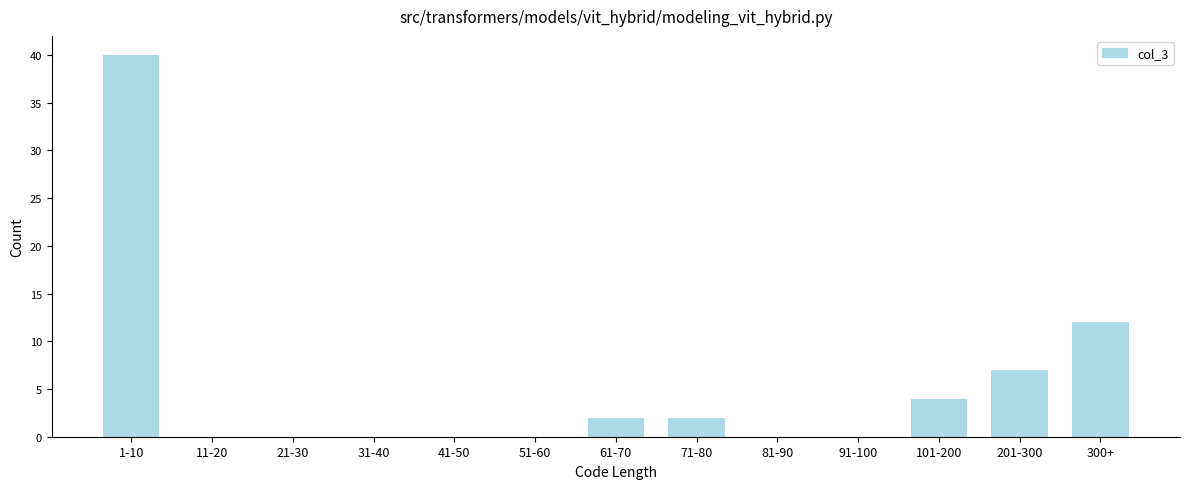

Reading left to right, what are all the values shown in this chart?

1-10=40	11-20=0	21-30=0	31-40=0	41-50=0	51-60=0	61-70=2	71-80=2	81-90=0	91-100=0	101-200=4	201-300=7	300+=12